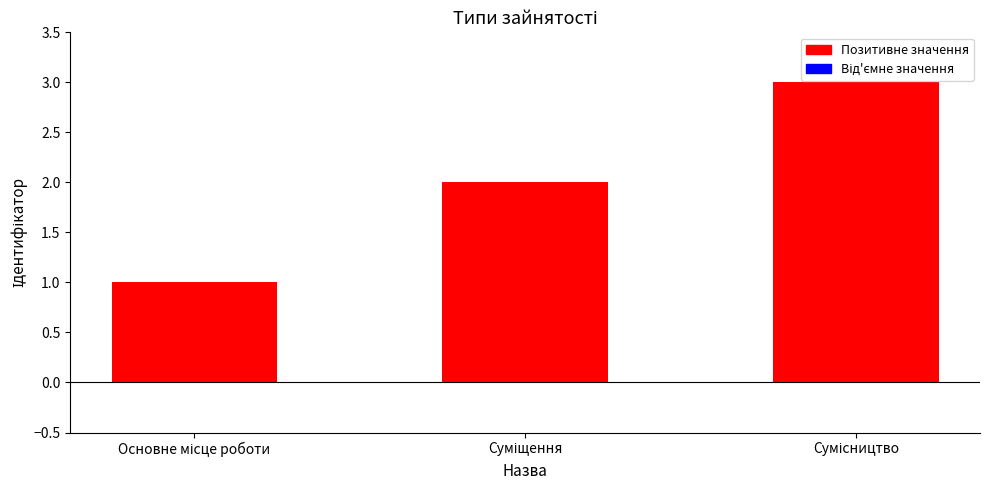

What is the difference between the second highest and minimum values?

1